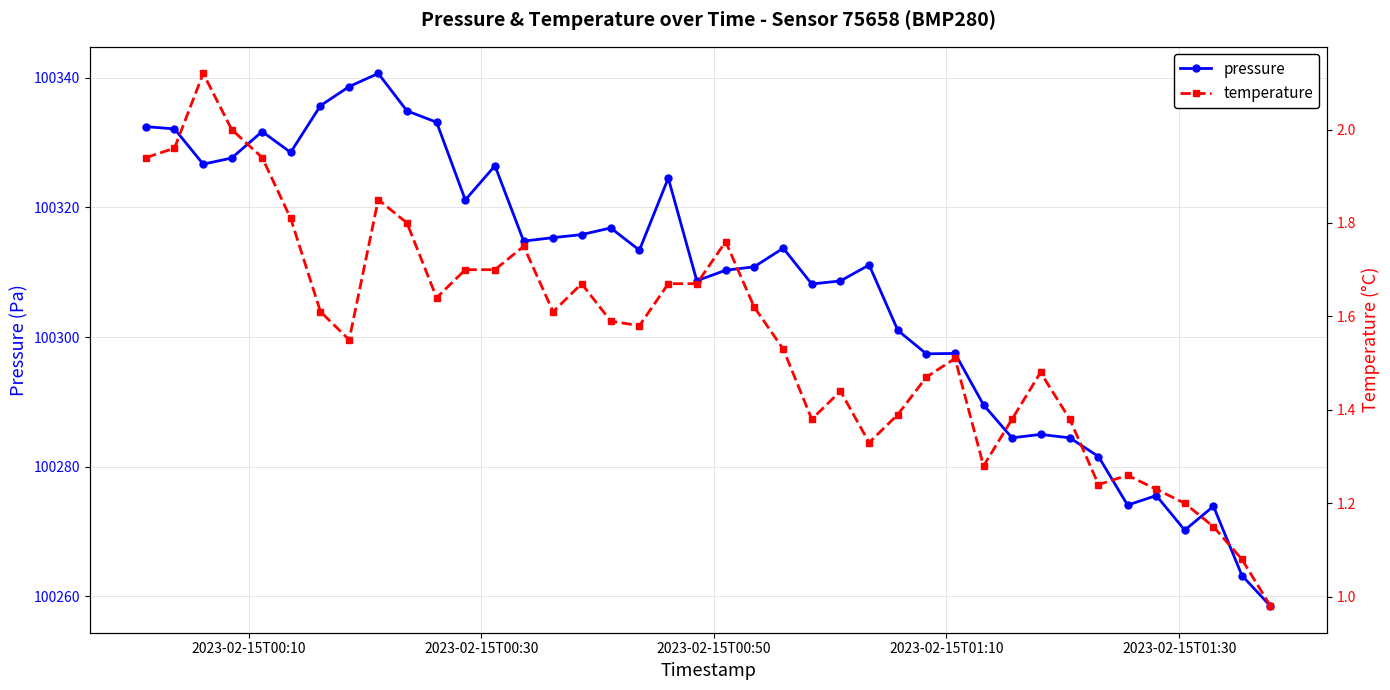

What is the value of the pressure point at the 9th from the left?

100340.7